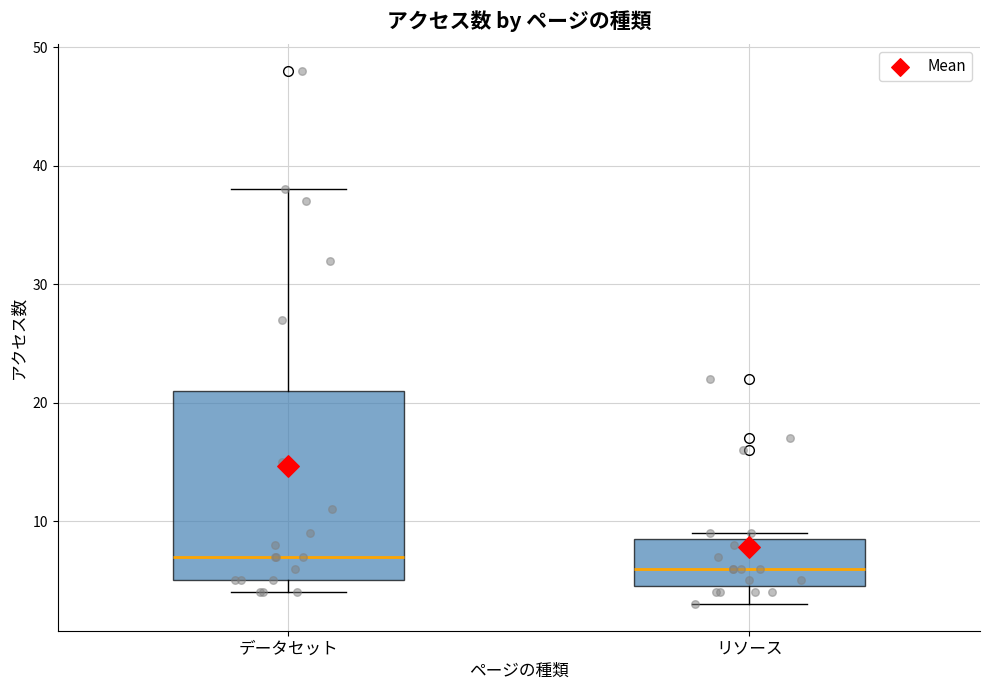

Where does the upper whisker of the box for データセット end on the y-axis? The values are not printed on the chart, so give them approximately, as read against the axis.

38